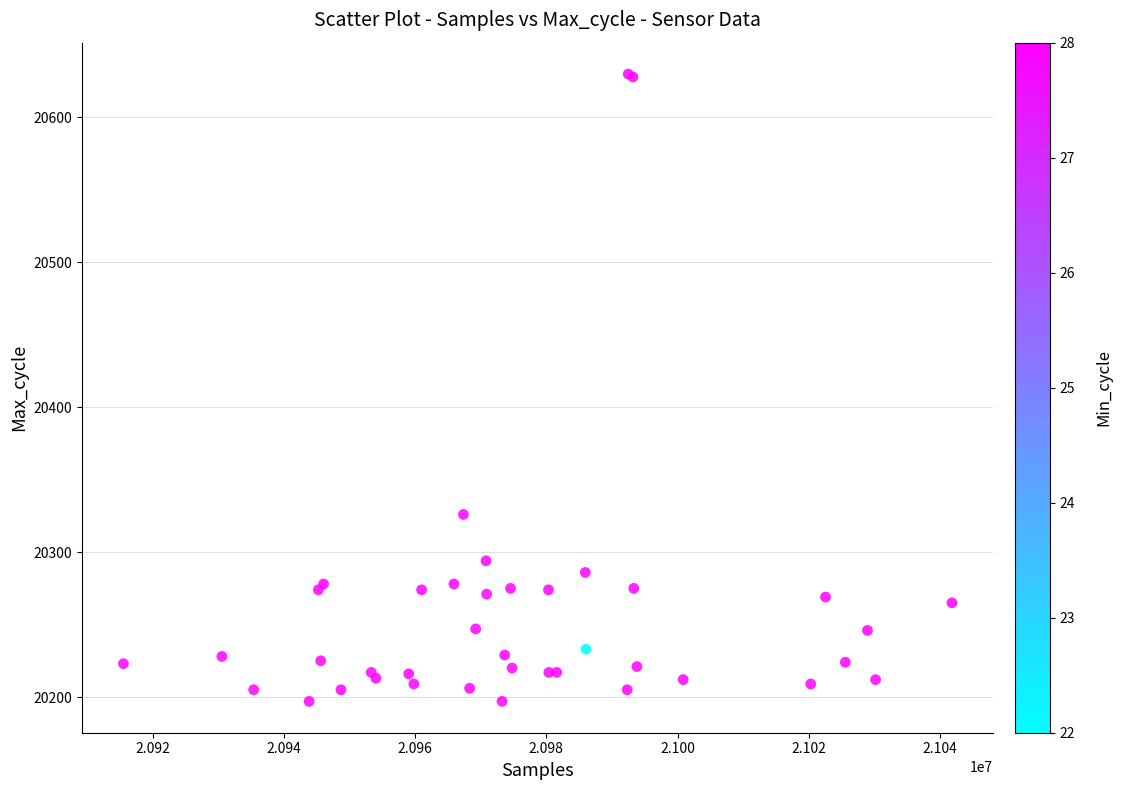

What Y value in the scatter plot is closest to 20413?

20326